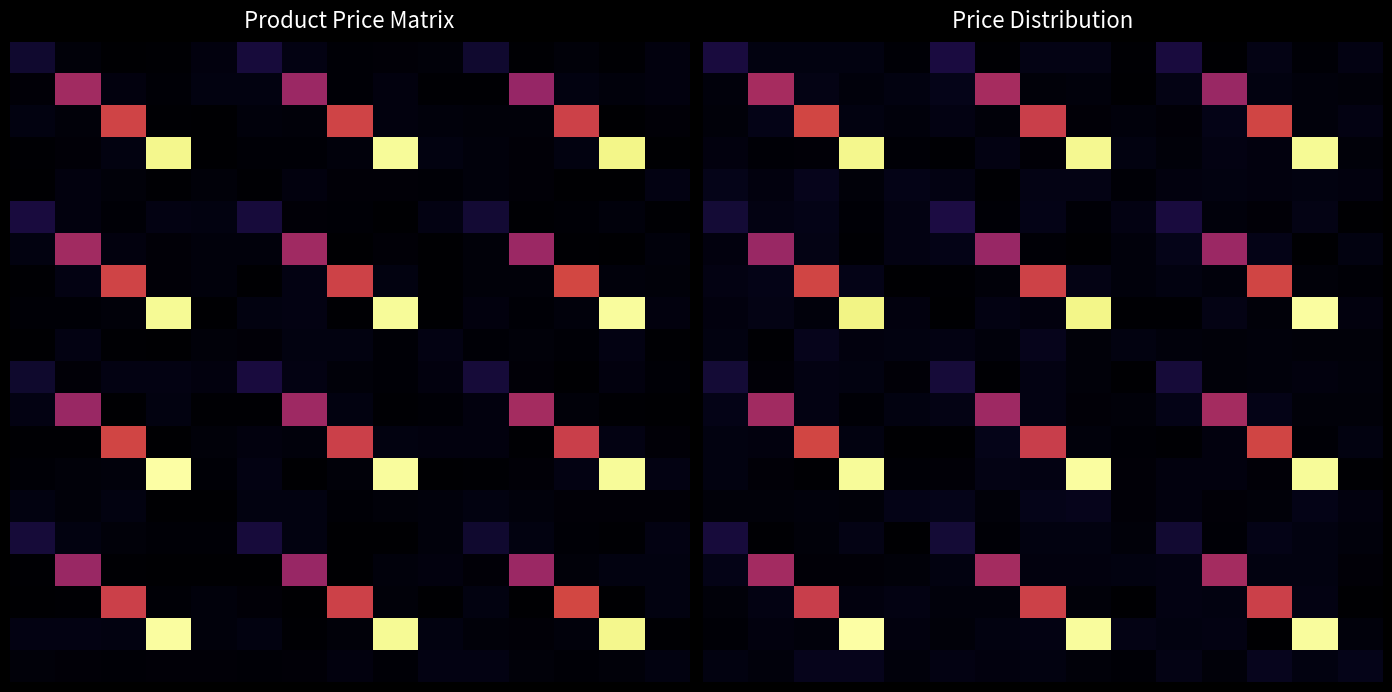

At how many categories does at least one series exceed 1964?

3